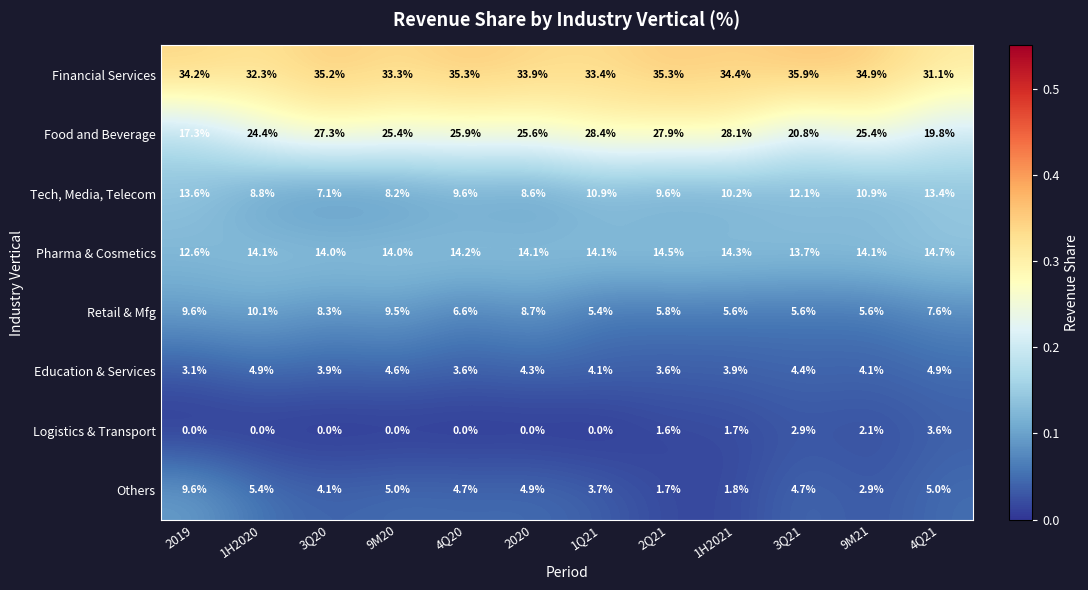

Rank the series at 3Q21 from highest to lowest value.

Financial Services, Food and Beverage, Pharma & Cosmetics, Tech, Media, Telecom, Retail & Mfg, Others, Education & Services, Logistics & Transport